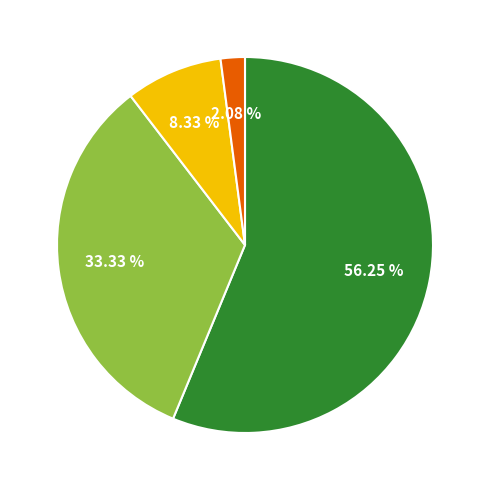

Is there any slice that represents more than half of the pie?

Yes